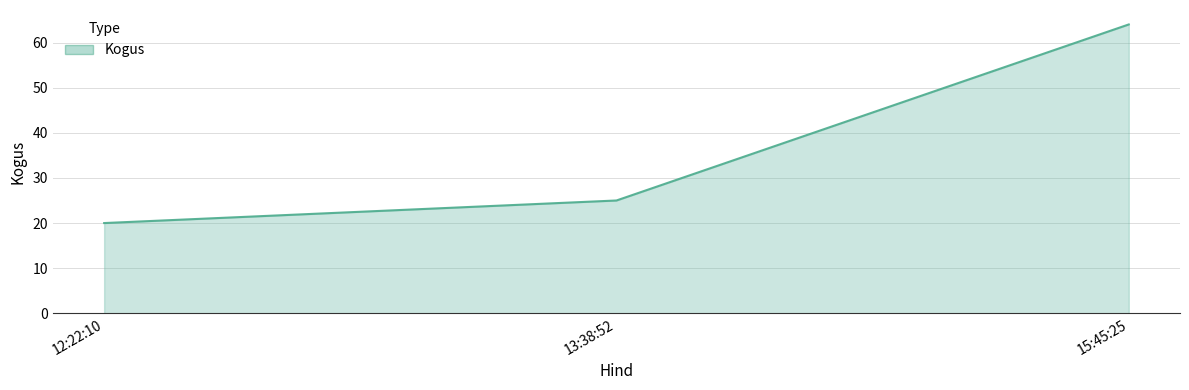

What is the smallest value displayed?

20